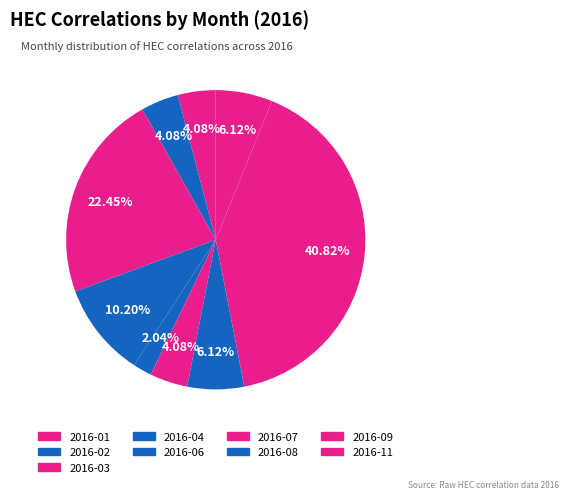

Does any single category account for the majority?

No